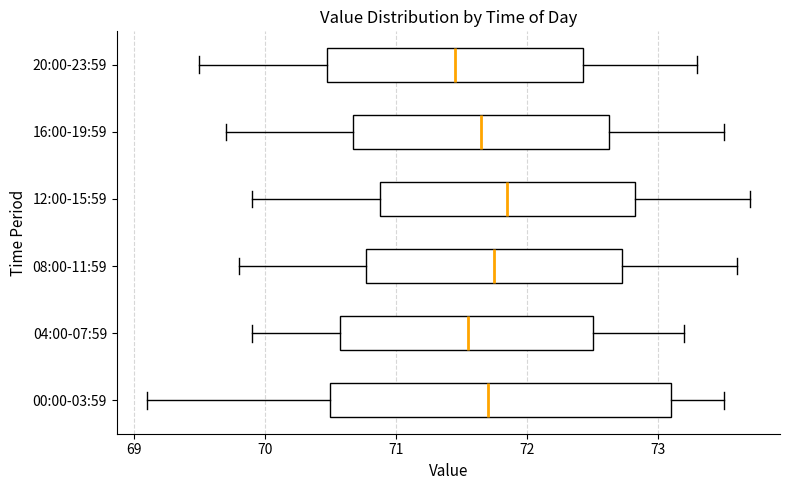

Reading bottom to top, read every box against the x-axis: the position of its median line, the range the box covers, and the ends of its whiskers. The values are not printed on the chart, so give them approximately, as read against the axis.

00:00-03:59: median 71.7, box 70.5 to 73.1, whiskers 69.1 to 73.5
04:00-07:59: median 71.6, box 70.6 to 72.5, whiskers 69.9 to 73.2
08:00-11:59: median 71.8, box 70.8 to 72.7, whiskers 69.8 to 73.6
12:00-15:59: median 71.9, box 70.9 to 72.8, whiskers 69.9 to 73.7
16:00-19:59: median 71.7, box 70.7 to 72.6, whiskers 69.7 to 73.5
20:00-23:59: median 71.5, box 70.5 to 72.4, whiskers 69.5 to 73.3